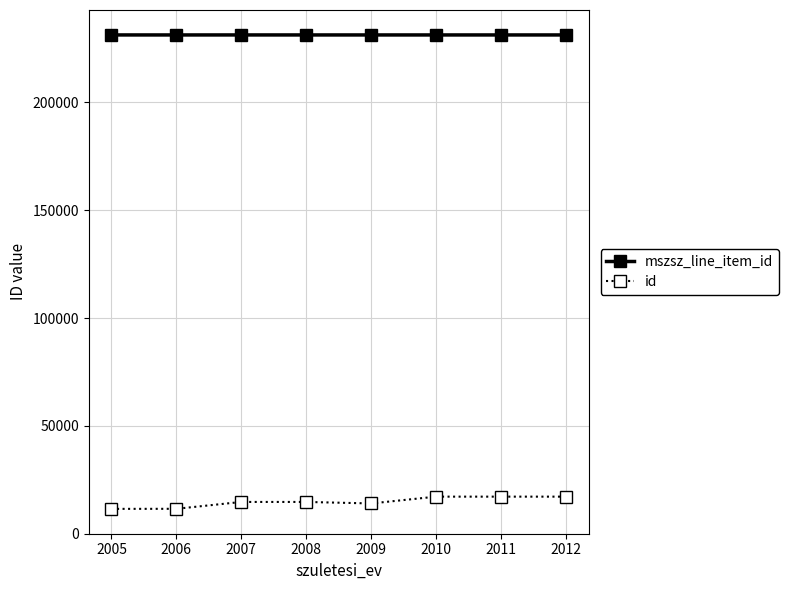

What is the average value of the id series?

14770